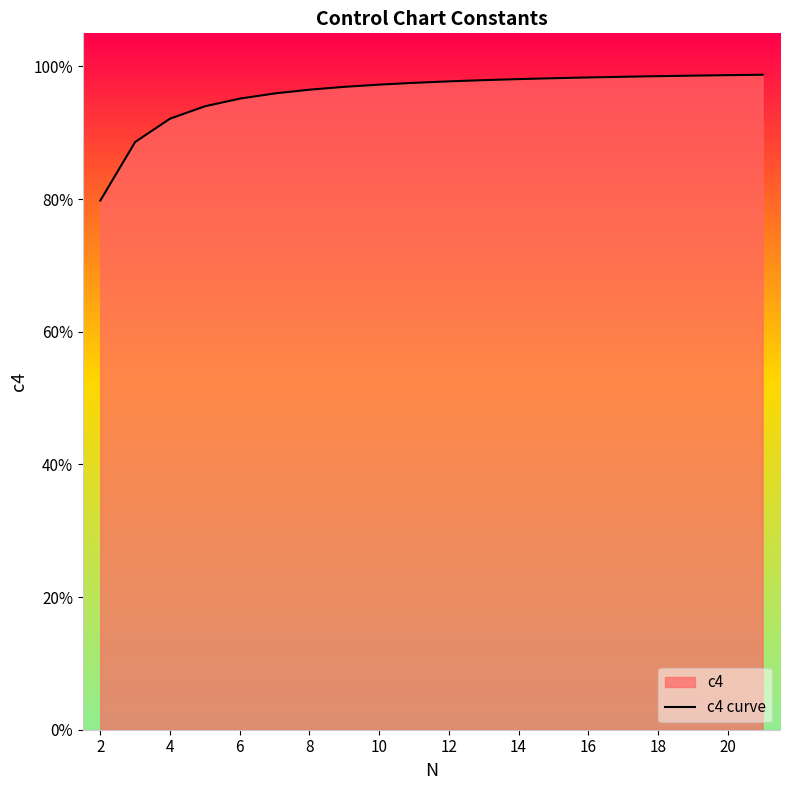

What is the value of the 10th point from the left?

1.0